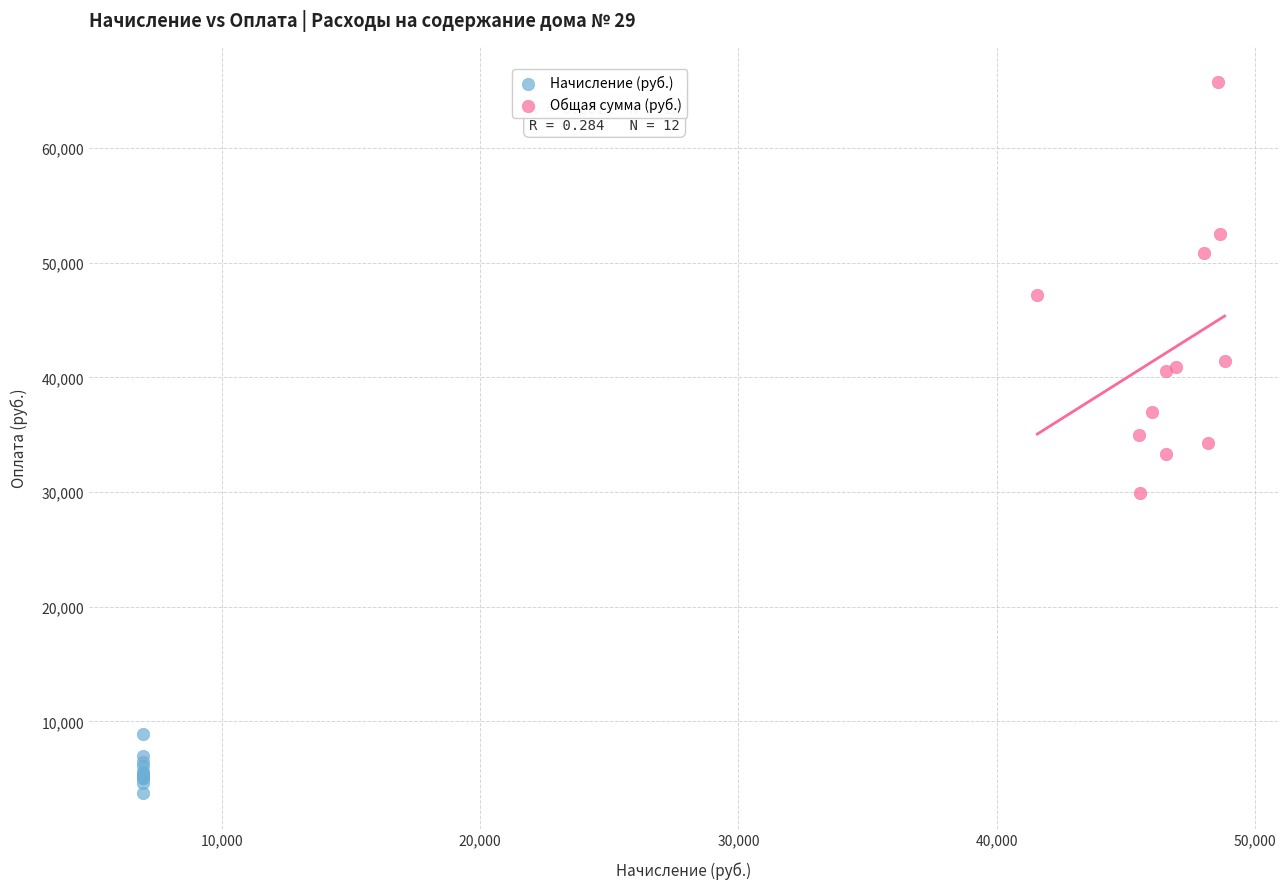

Which series contains the highest Y value?

Общая сумма (руб.)